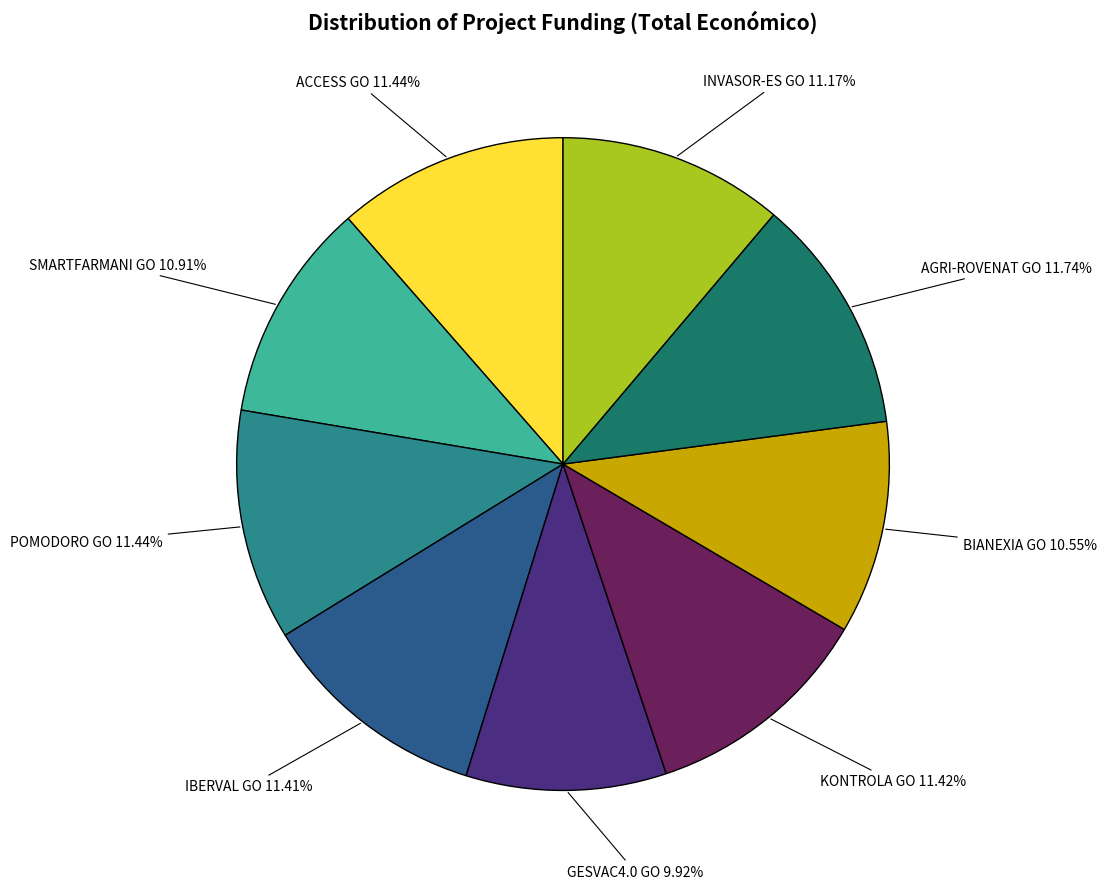

Is there a majority slice in this chart?

No